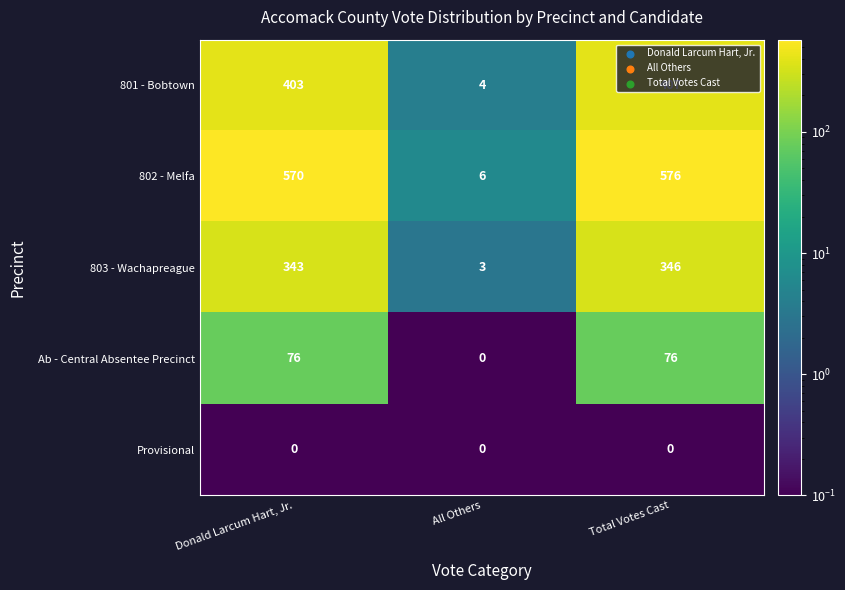

Count the number of categories in the chart.

3